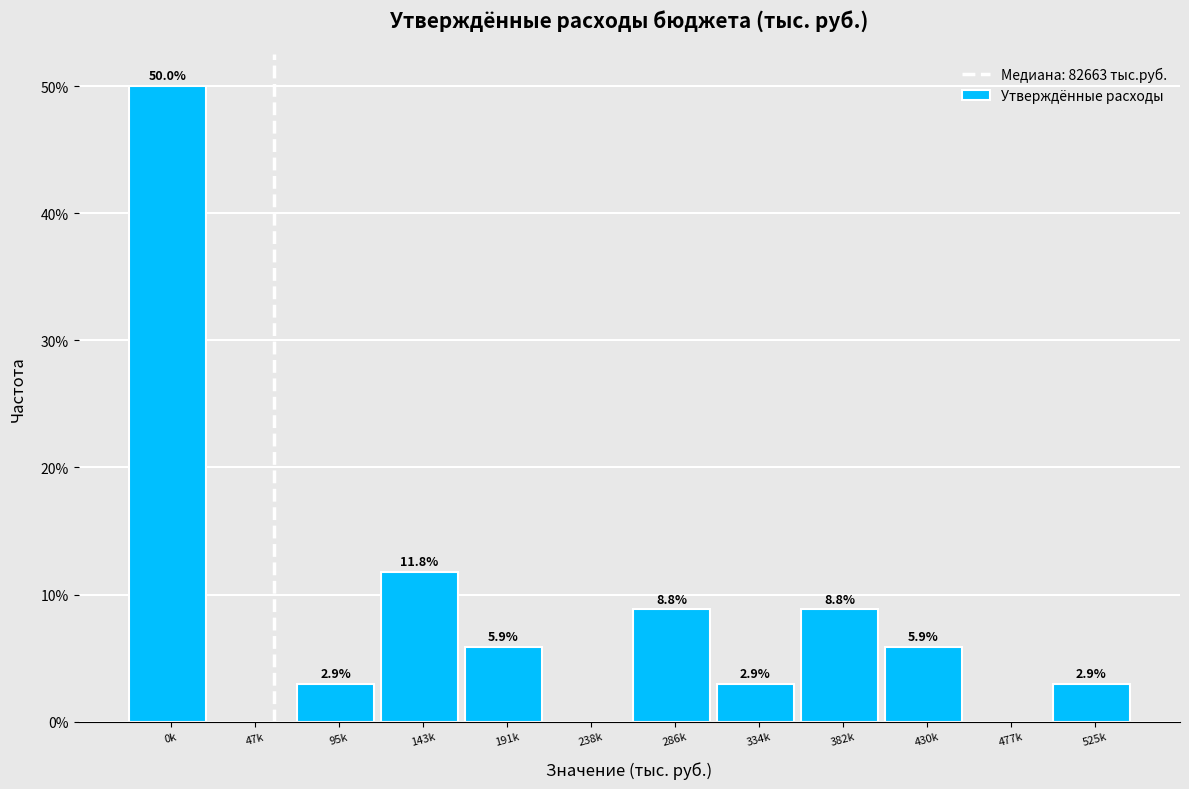

Reading left to right, extract all data points from this chart.

0k=50.0	47k=0.0	95k=2.9	143k=11.8	191k=5.9	238k=0.0	286k=8.8	334k=2.9	382k=8.8	430k=5.9	477k=0.0	525k=2.9